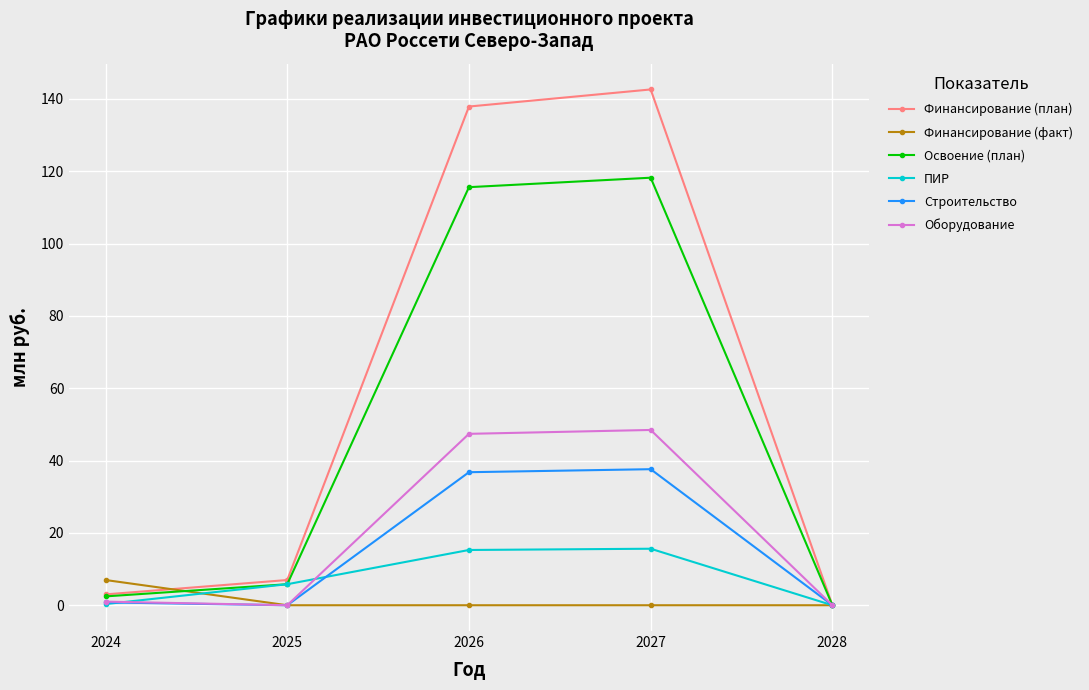

How many lines are shown in the chart?

6